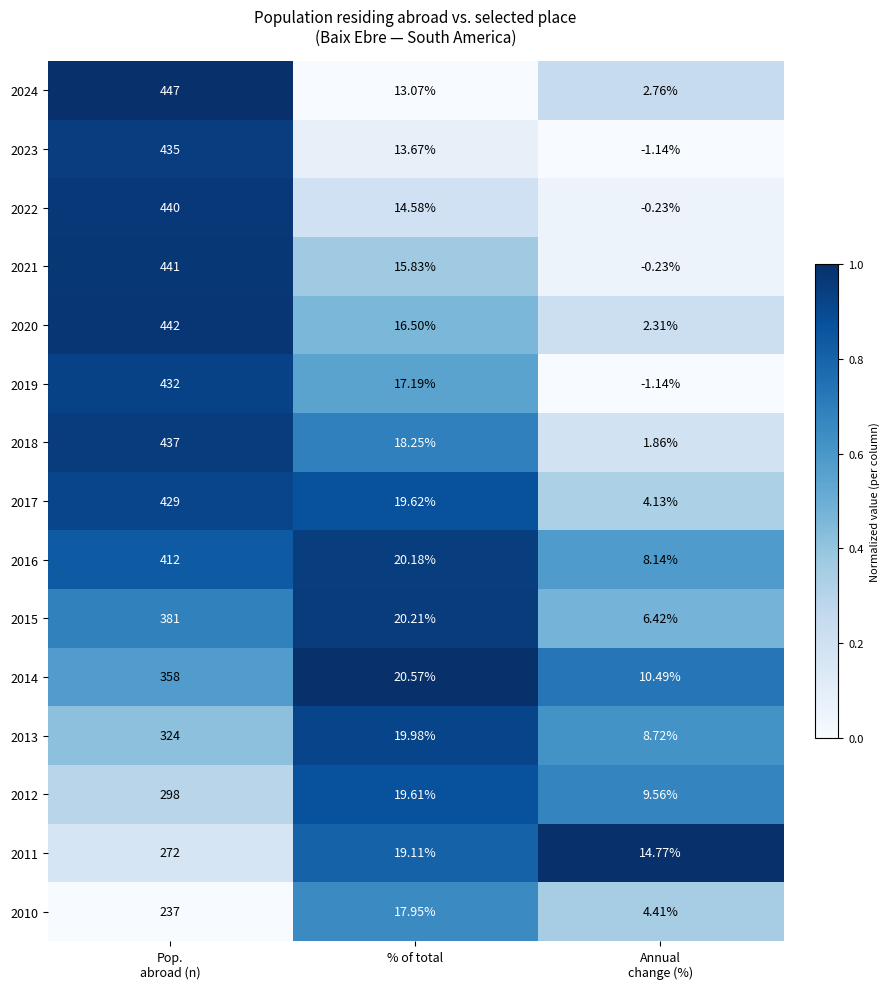

How many series are shown in this chart?

15